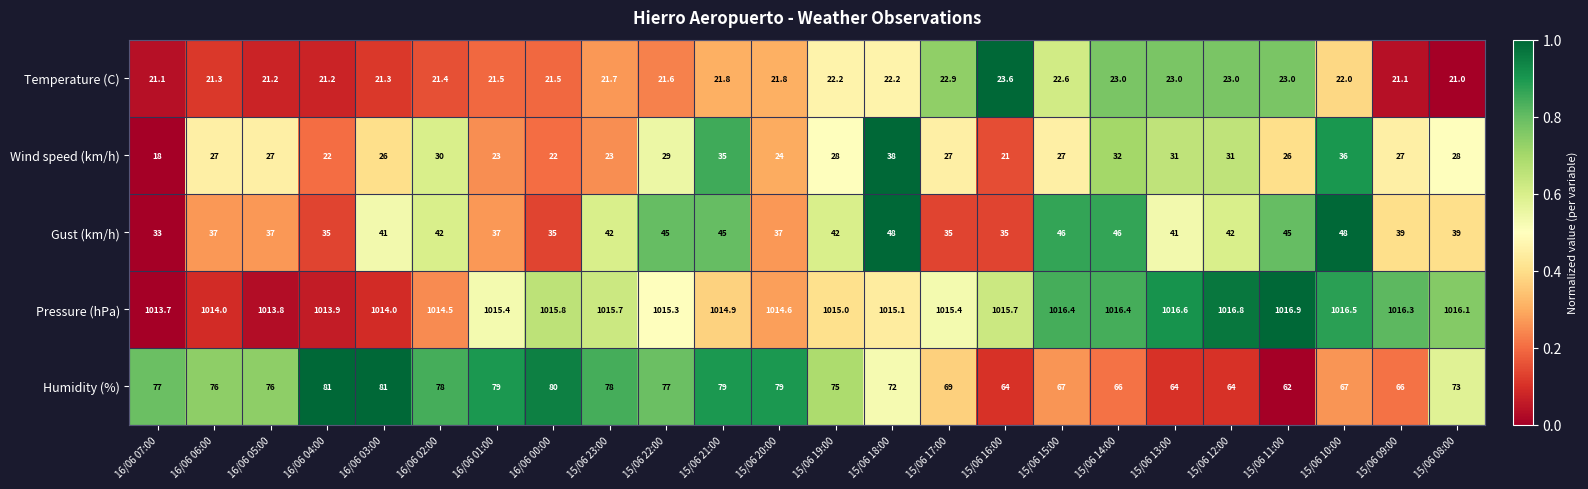

The value of Gust (km/h) at 16/06 01:00 is 58.3. True or false?

False